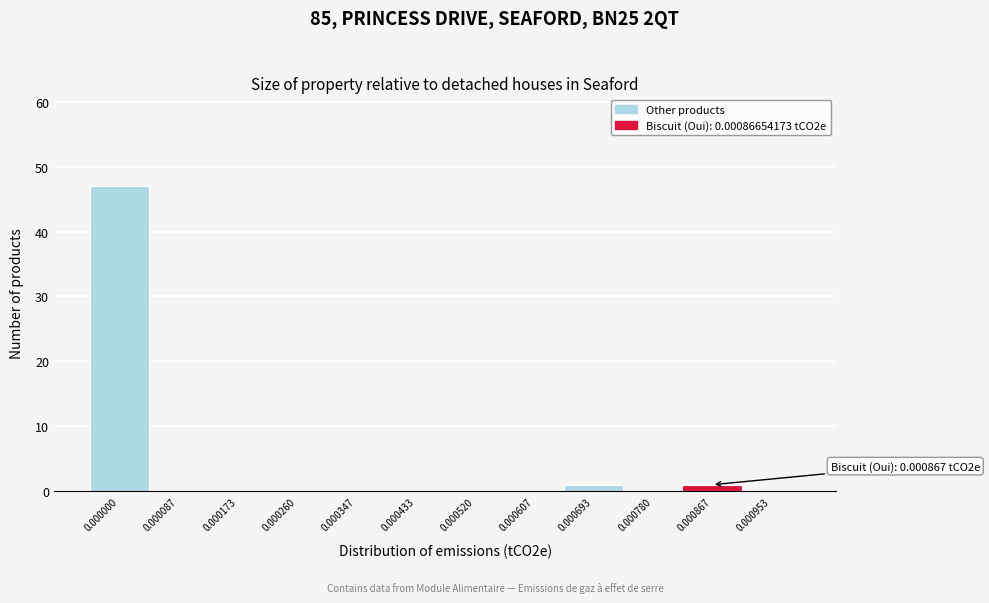

Reading right to left, what are all the values shown in this chart?

0.000953=0	0.000867=1	0.000780=0	0.000693=1	0.000607=0	0.000520=0	0.000433=0	0.000347=0	0.000260=0	0.000173=0	0.000087=0	0.000000=47